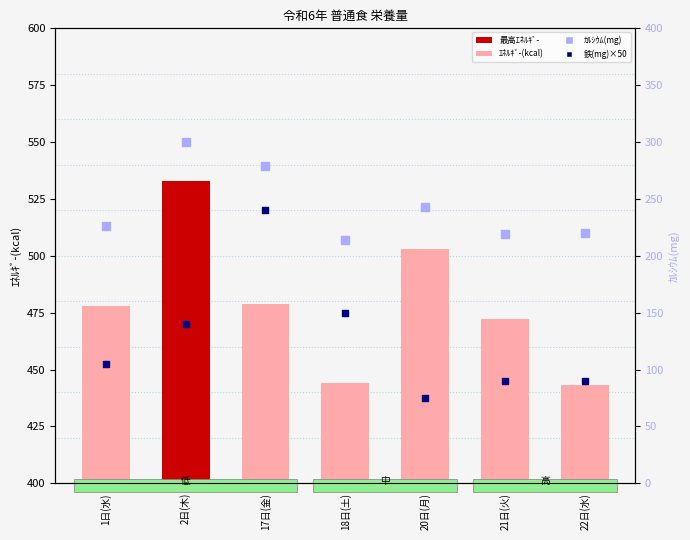

Which series contains the highest Y value?

ｴﾈﾙｷﾞ-(kcal)